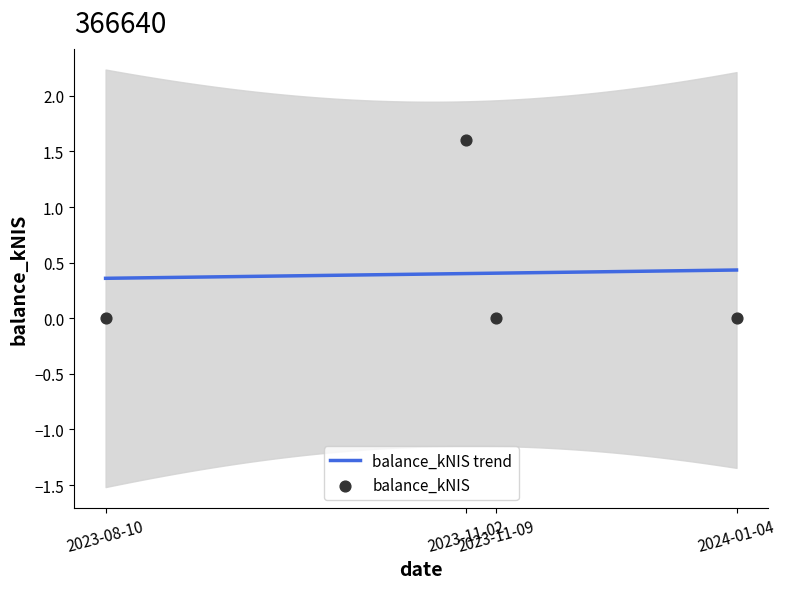

Which has a higher value, 2023-11-02 or 2023-08-10?

2023-11-02